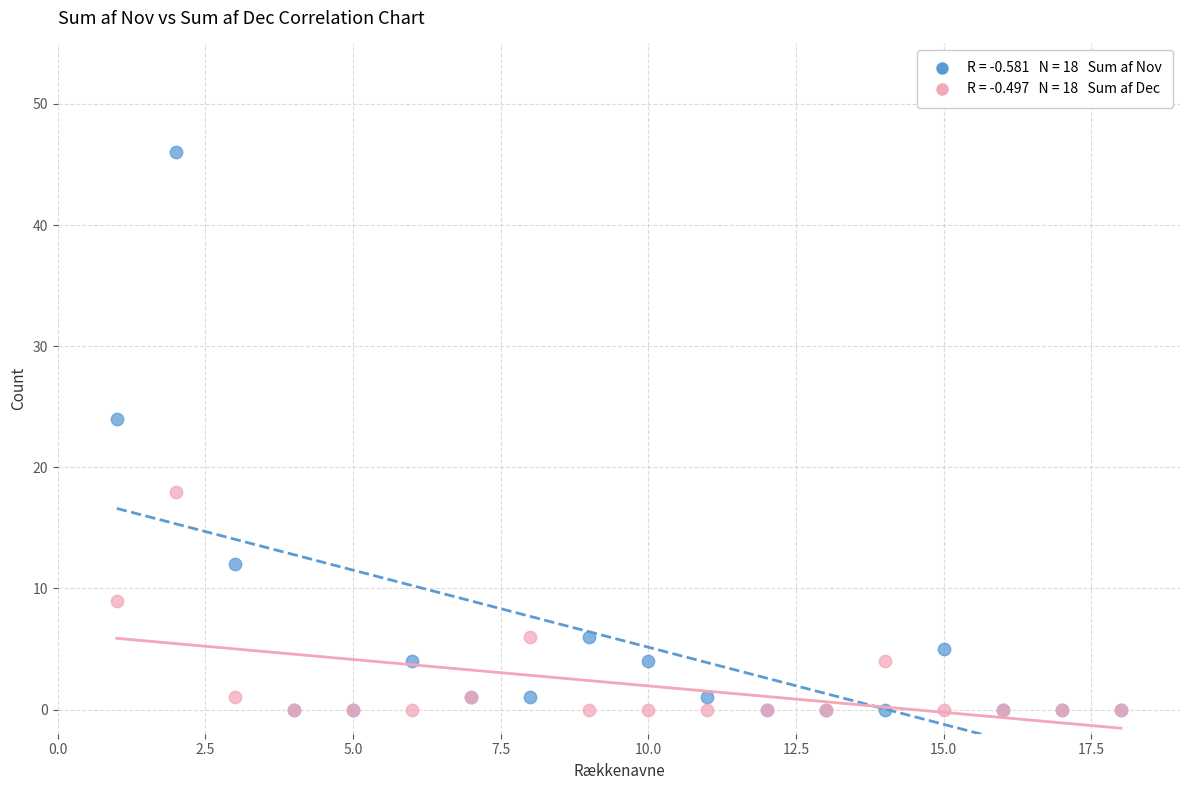

Across all series, what Y value is closest to 23?

24